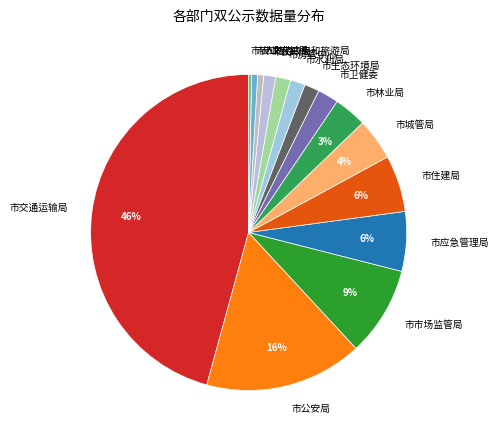

What percentage is the 市市场监管局 slice, to the nearest percent?

9%